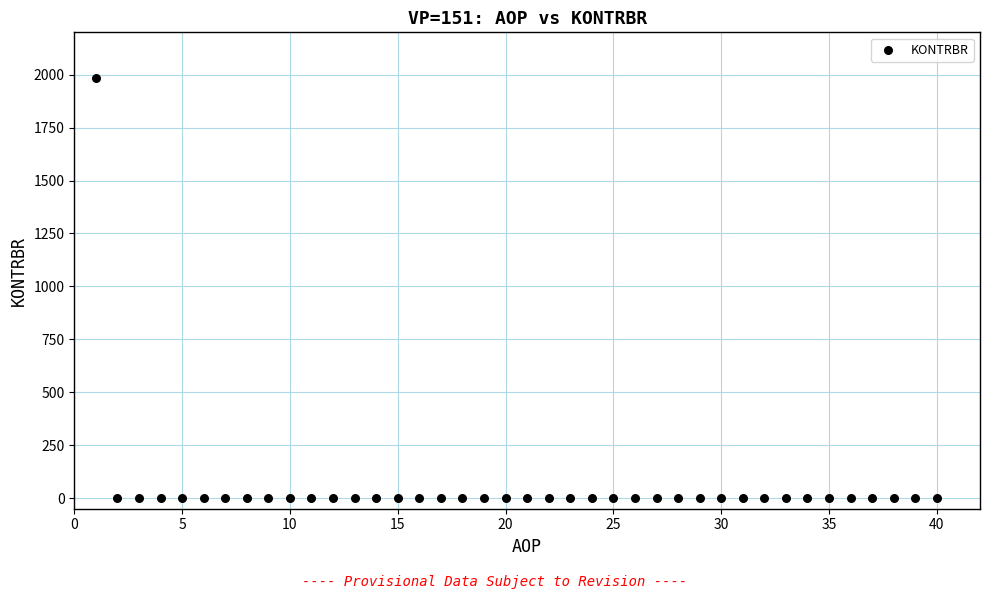

What is the range of Y values (max minus min)?

1985.4